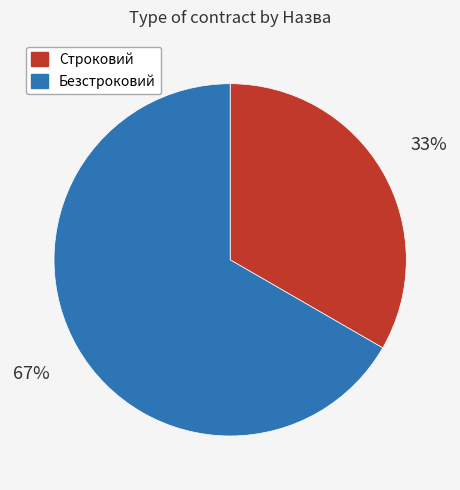

Is there a majority slice in this chart?

Yes